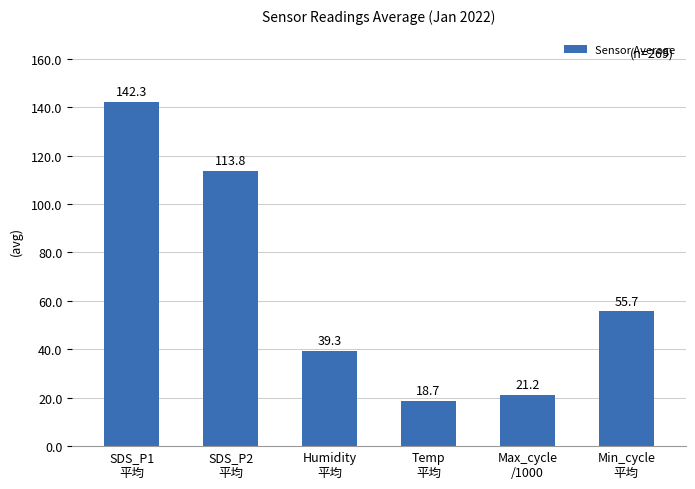

True or false: the data shows 55.7 at Min_cycle
平均.

True